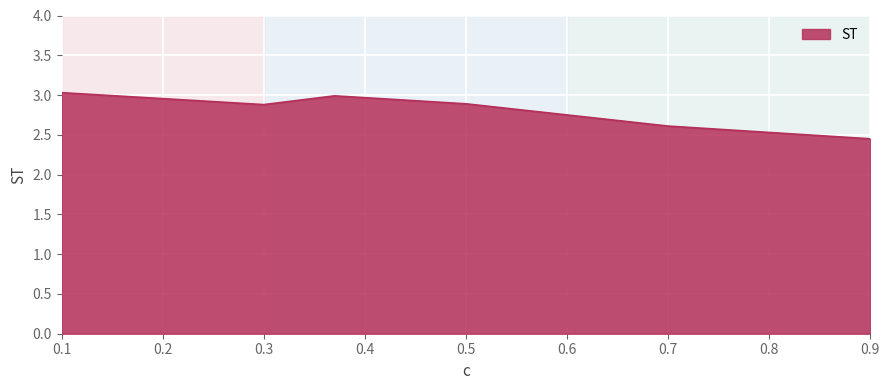

What is the average value?

2.8